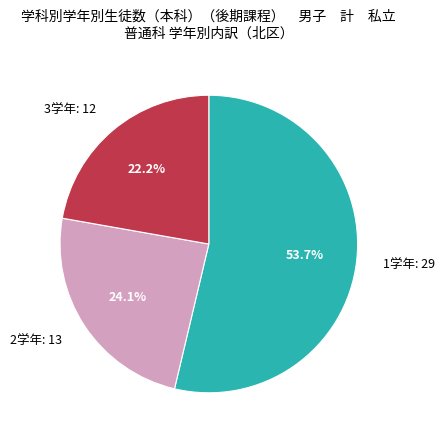

To the nearest percent, what portion does 2学年 represent?

24%